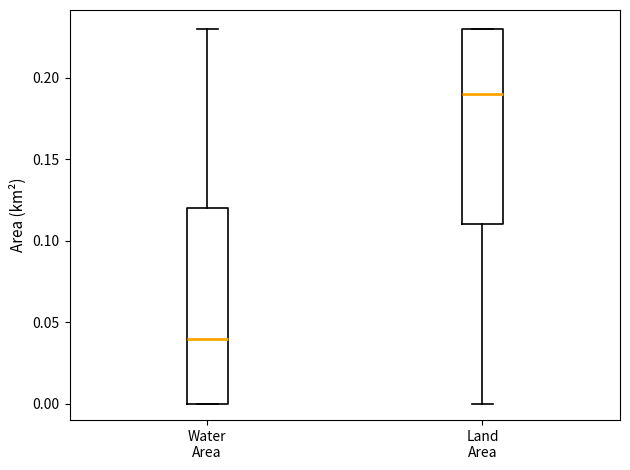

Reading left to right, read every box against the y-axis: the position of its median line, the range the box covers, and the ends of its whiskers. The values are not printed on the chart, so give them approximately, as read against the axis.

Water Area: median 0.04, box 0.00 to 0.12, whiskers 0.00 to 0.23
Land Area: median 0.19, box 0.11 to 0.23, whiskers 0.00 to 0.23